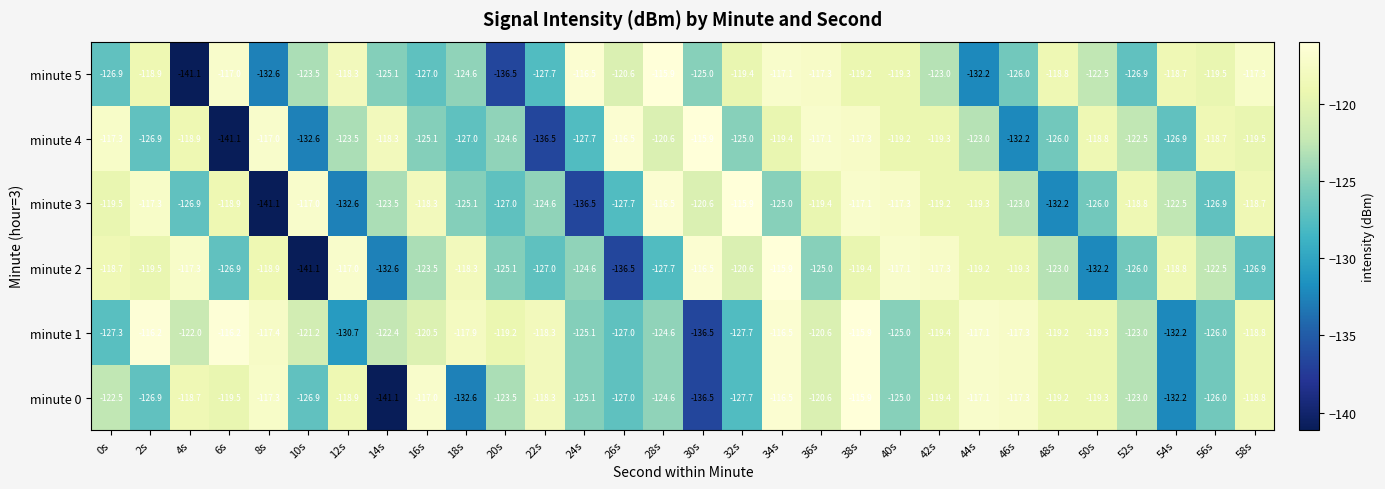

Between 14s and 52s, which series saw the biggest shift?

minute 0